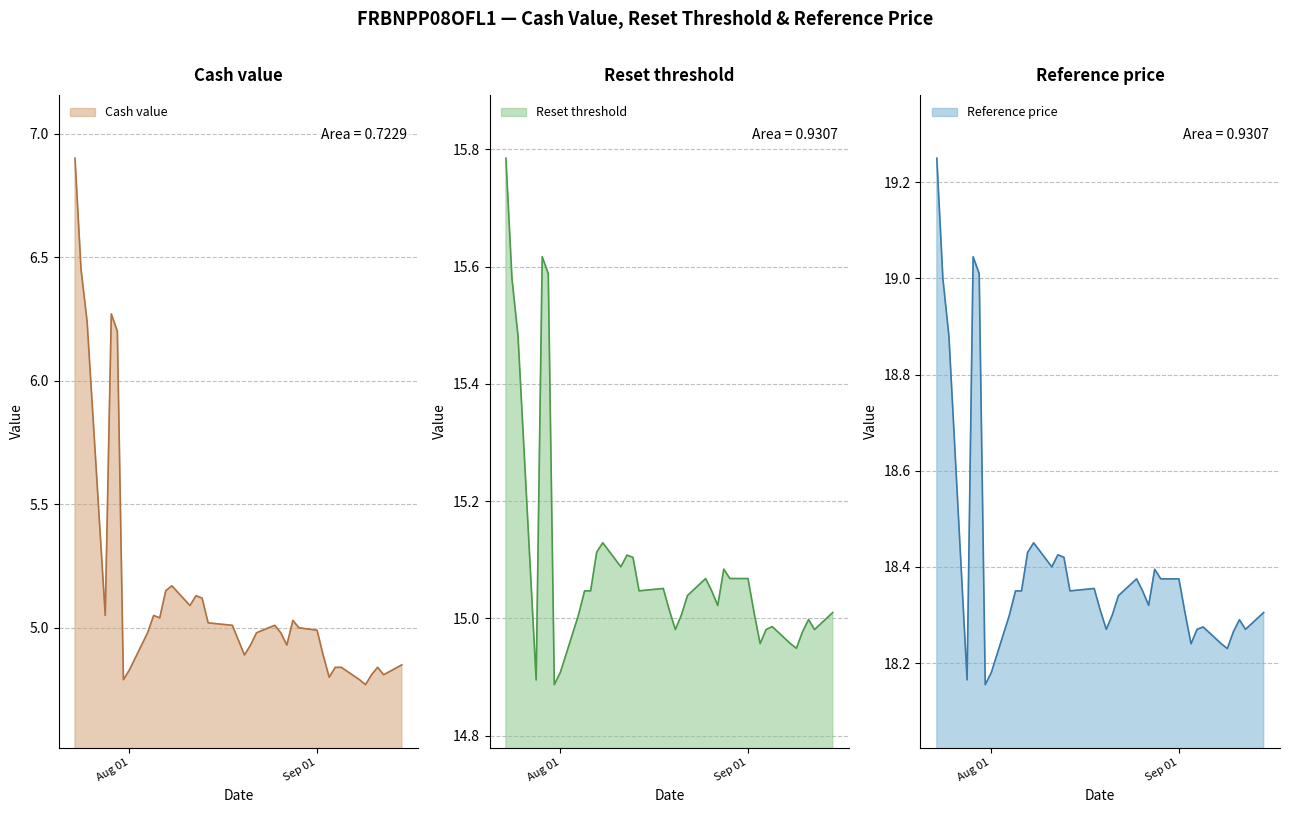

Reading left to right, transcribe all the data shown in this chart.

Cash value: 2025-09-15=4.8	2025-09-12=4.8	2025-09-11=4.8	2025-09-10=4.8	2025-09-09=4.8	2025-09-08=4.8	2025-09-05=4.8	2025-09-04=4.8	2025-09-03=4.8	2025-09-02=4.9	2025-09-01=5.0	2025-08-29=5.0	2025-08-28=5.0	2025-08-27=4.9	2025-08-26=5.0	2025-08-25=5.0	2025-08-22=5.0	2025-08-21=4.9	2025-08-20=4.9	2025-08-19=5.0	2025-08-18=5.0	2025-08-14=5.0	2025-08-13=5.1	2025-08-12=5.1	2025-08-11=5.1	2025-08-08=5.2	2025-08-07=5.2	2025-08-06=5.0	2025-08-05=5.0	2025-08-04=5.0	2025-08-01=4.8	2025-07-31=4.8	2025-07-30=6.2	2025-07-29=6.3	2025-07-28=5.0	2025-07-25=6.2	2025-07-24=6.5	2025-07-23=6.9
Reset threshold: 2025-09-15=15.0	2025-09-12=15.0	2025-09-11=15.0	2025-09-10=15.0	2025-09-09=14.9	2025-09-08=15.0	2025-09-05=15.0	2025-09-04=15.0	2025-09-03=15.0	2025-09-02=15.0	2025-09-01=15.1	2025-08-29=15.1	2025-08-28=15.1	2025-08-27=15.0	2025-08-26=15.0	2025-08-25=15.1	2025-08-22=15.0	2025-08-21=15.0	2025-08-20=15.0	2025-08-19=15.0	2025-08-18=15.1	2025-08-14=15.0	2025-08-13=15.1	2025-08-12=15.1	2025-08-11=15.1	2025-08-08=15.1	2025-08-07=15.1	2025-08-06=15.0	2025-08-05=15.0	2025-08-04=15.0	2025-08-01=14.9	2025-07-31=14.9	2025-07-30=15.6	2025-07-29=15.6	2025-07-28=14.9	2025-07-25=15.5	2025-07-24=15.6	2025-07-23=15.8
Reference price: 2025-09-15=18.3	2025-09-12=18.3	2025-09-11=18.3	2025-09-10=18.3	2025-09-09=18.2	2025-09-08=18.2	2025-09-05=18.3	2025-09-04=18.3	2025-09-03=18.2	2025-09-02=18.3	2025-09-01=18.4	2025-08-29=18.4	2025-08-28=18.4	2025-08-27=18.3	2025-08-26=18.4	2025-08-25=18.4	2025-08-22=18.3	2025-08-21=18.3	2025-08-20=18.3	2025-08-19=18.3	2025-08-18=18.4	2025-08-14=18.4	2025-08-13=18.4	2025-08-12=18.4	2025-08-11=18.4	2025-08-08=18.4	2025-08-07=18.4	2025-08-06=18.4	2025-08-05=18.4	2025-08-04=18.3	2025-08-01=18.2	2025-07-31=18.2	2025-07-30=19.0	2025-07-29=19.0	2025-07-28=18.2	2025-07-25=18.9	2025-07-24=19.0	2025-07-23=19.2